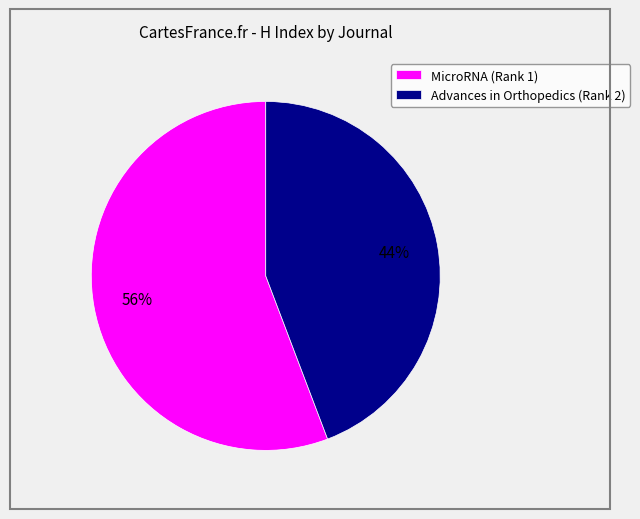

Does any single category account for the majority?

Yes